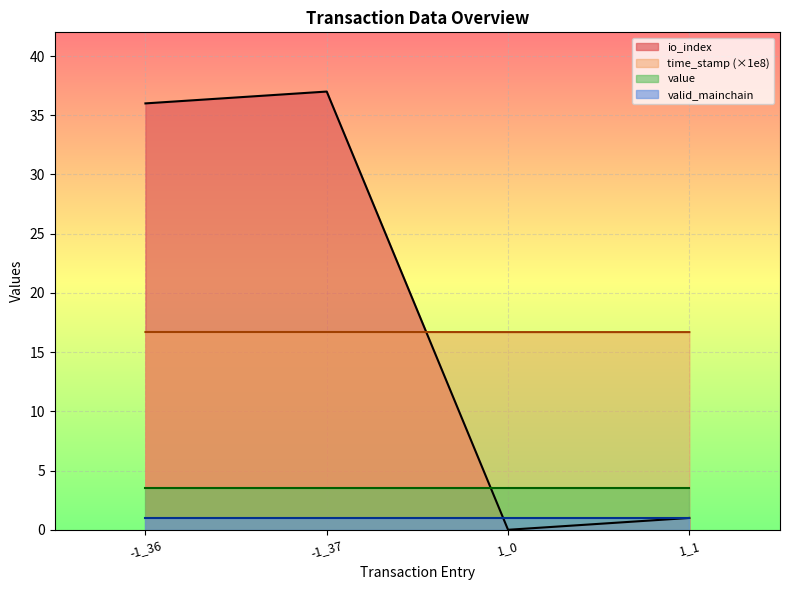

What is the difference between the maximum and minimum values in the io_index series?

37.0